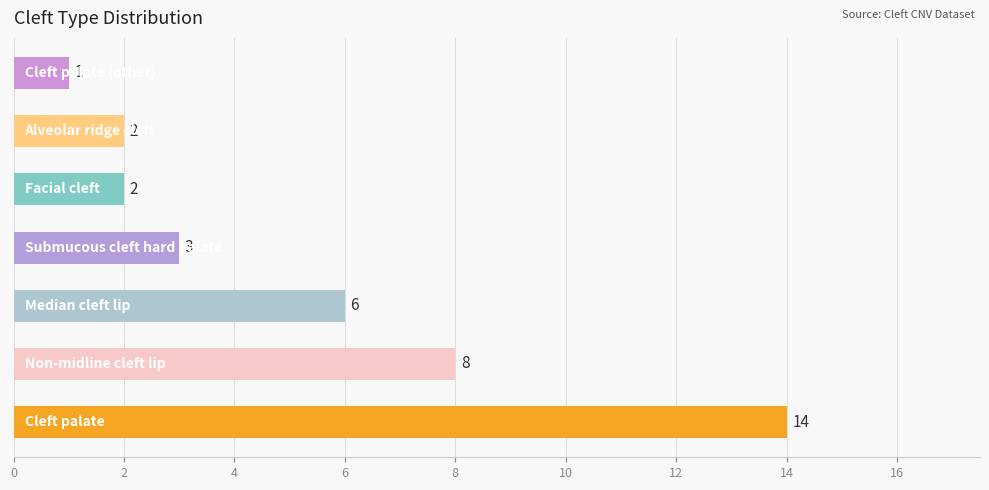

What is the difference between the maximum and minimum values?

13